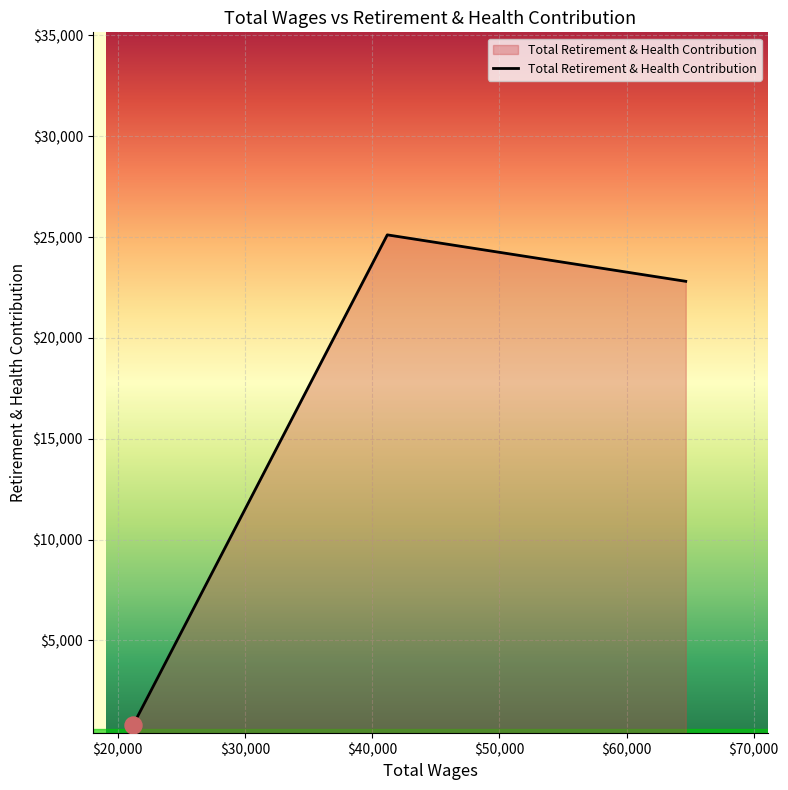

What is the difference between the maximum and minimum values?

24316